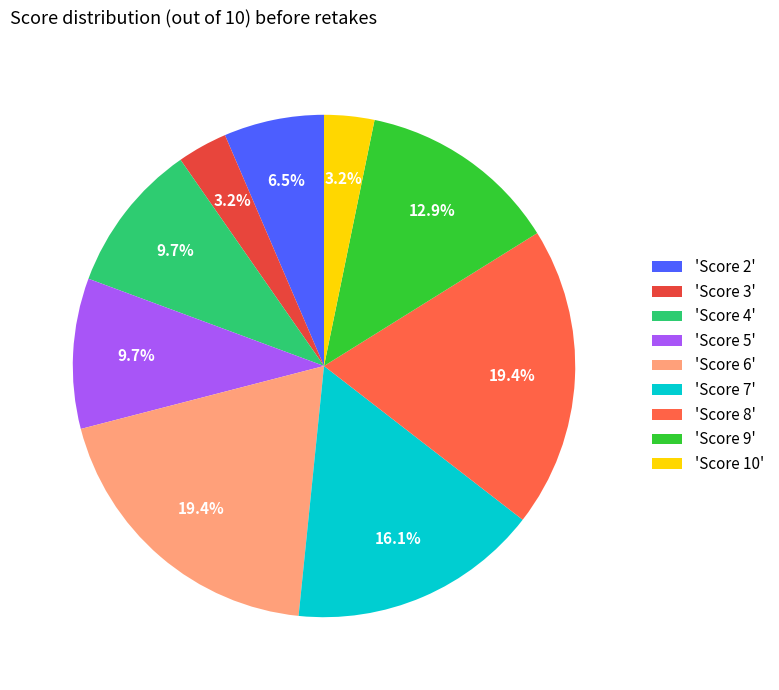

Which slice is the smallest?

3